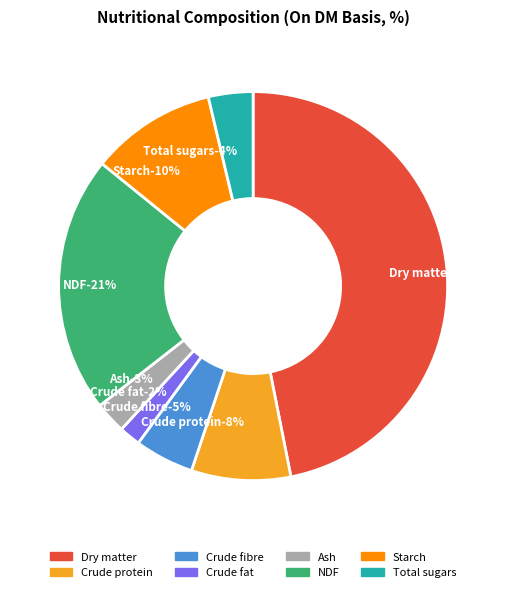

Approximately how many times larger is the value at Total sugars-% compared to Crude protein-%?

0.4